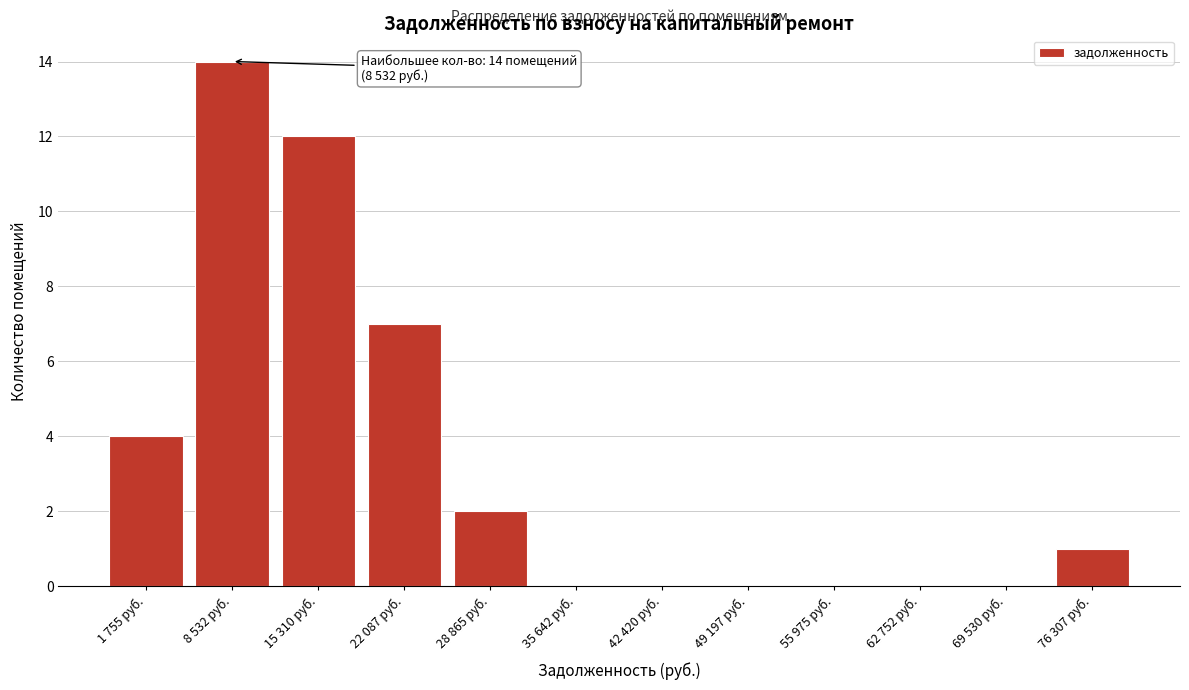

Reading left to right, list all the values displayed in this chart.

1 755 руб.=4	8 532 руб.=14	15 310 руб.=12	22 087 руб.=7	28 865 руб.=2	35 642 руб.=0	42 420 руб.=0	49 197 руб.=0	55 975 руб.=0	62 752 руб.=0	69 530 руб.=0	76 307 руб.=1